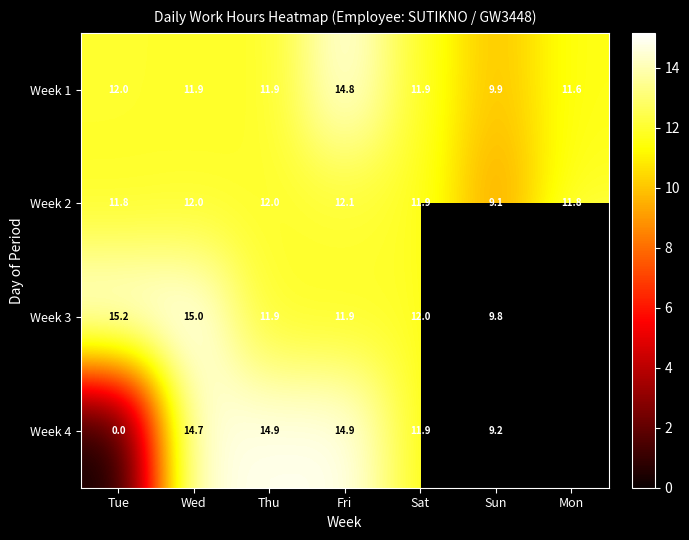

Is the value of Week 4 at Sun greater than the value of Week 3 at Wed?

No